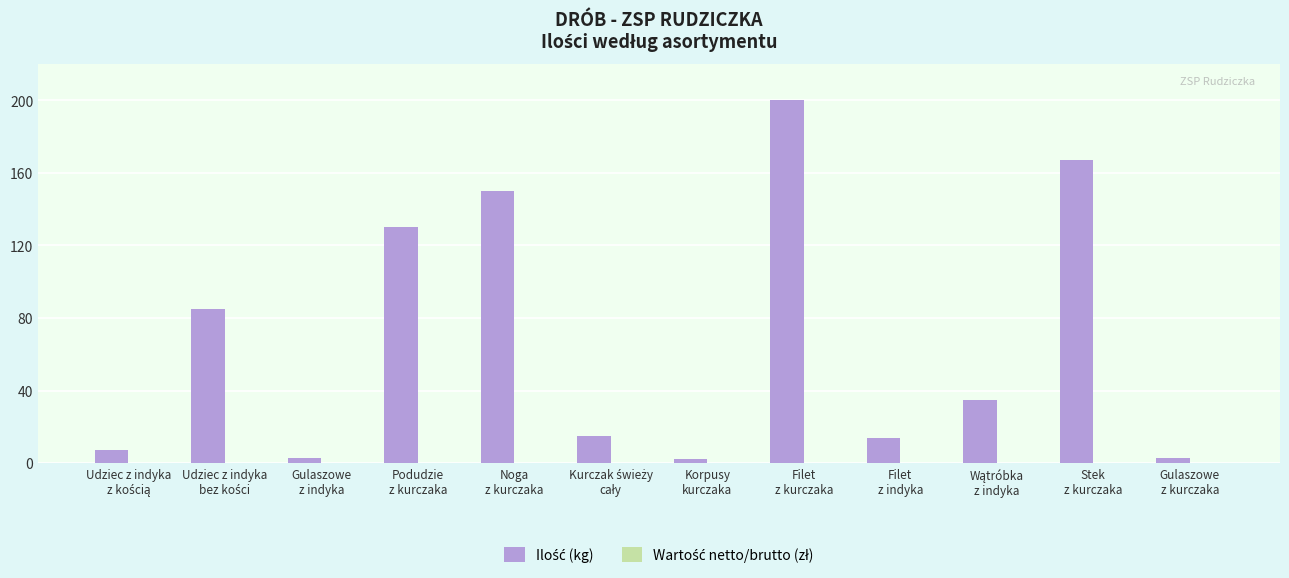

What is the difference between the second highest and minimum values?

165